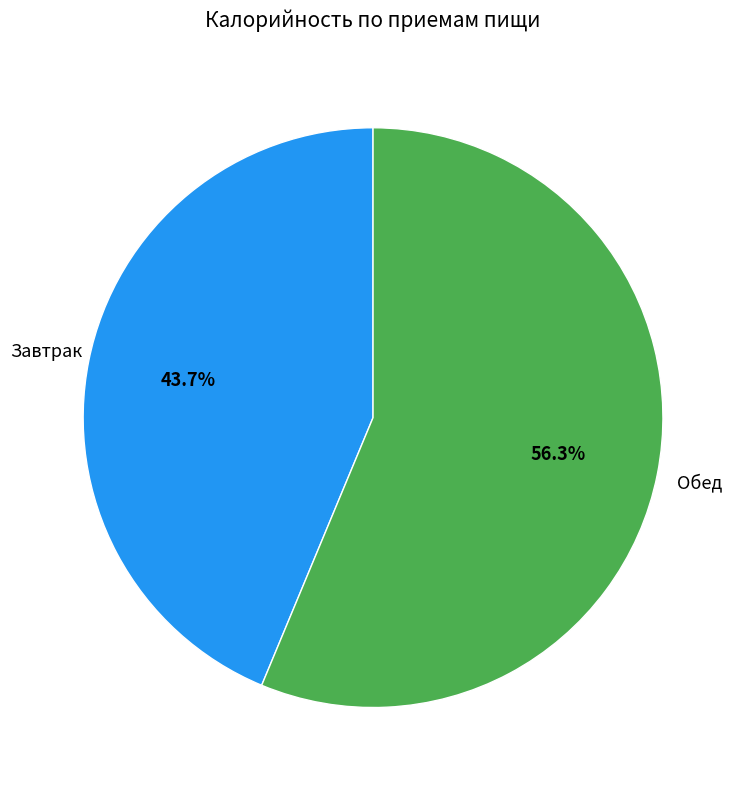

Do Обед and Завтрак together represent more than half of the pie?

Yes